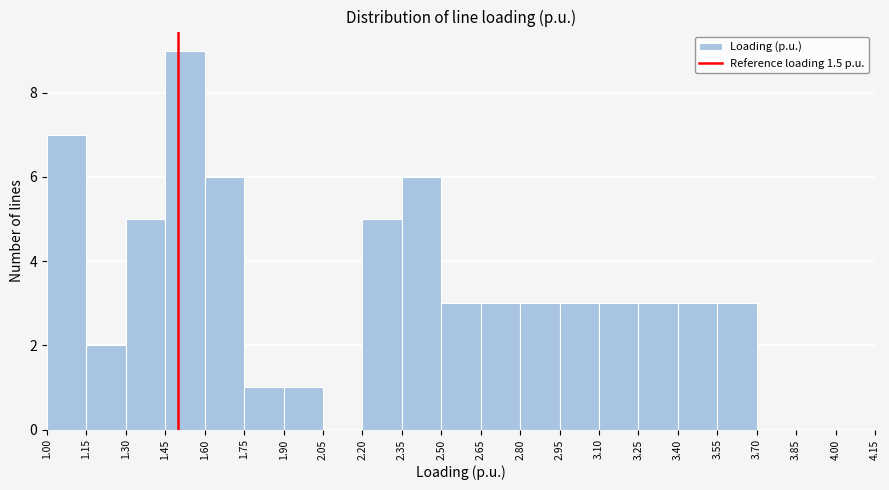

What is the height of the bar covering 2.20 to 2.35 on the x-axis? The values are not printed on the chart, so give them approximately, as read against the axis.

5